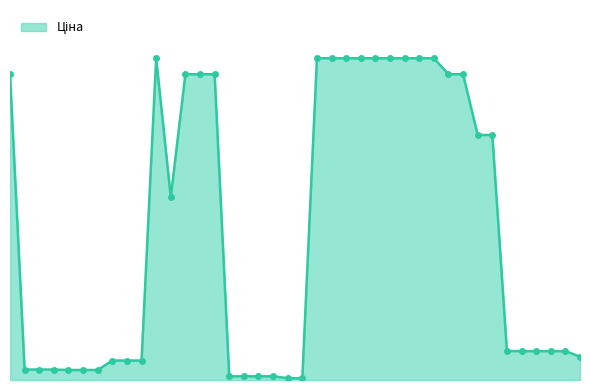

Is this an area chart (filled region under the line)?

Yes